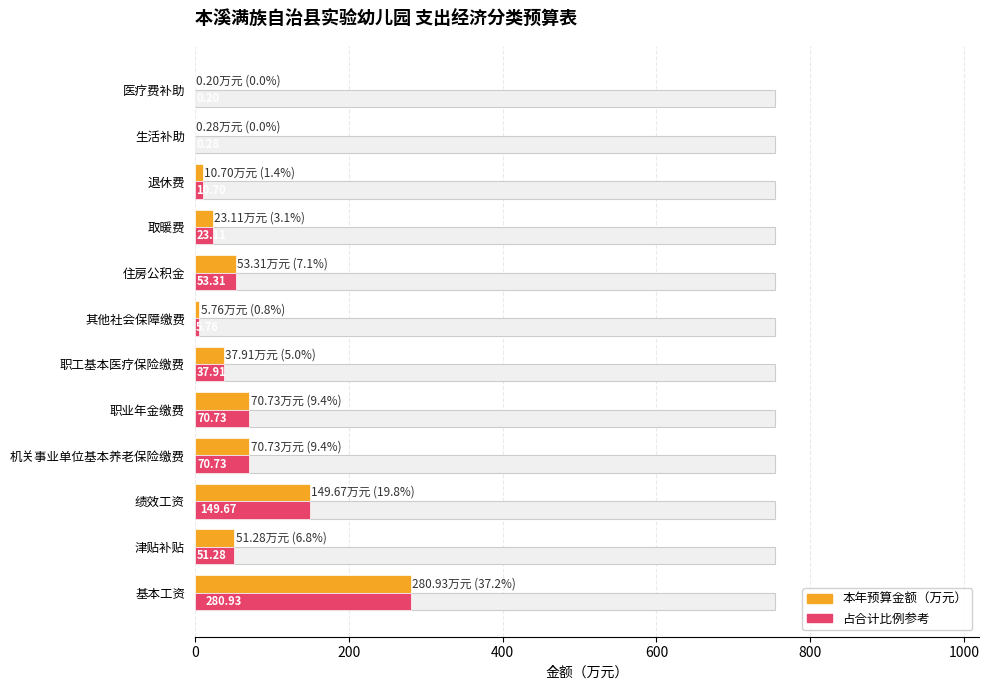

What is the total value across all series at 基本工资?

1316.5